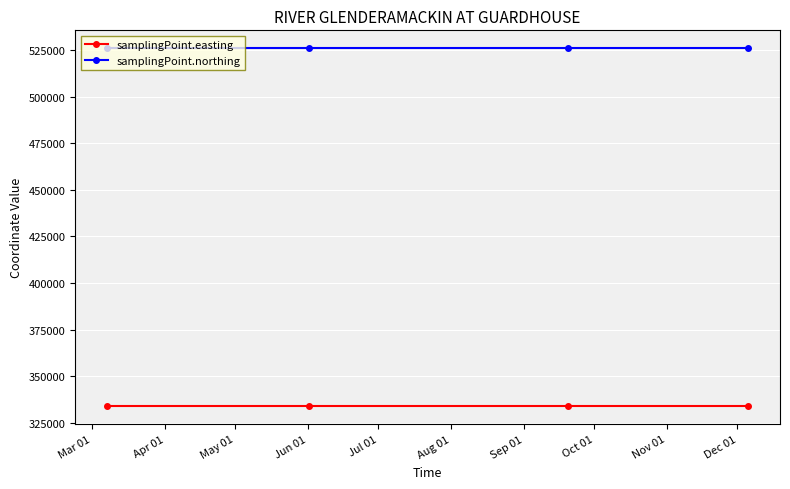

What is the sum of all samplingPoint.easting values?

1335428